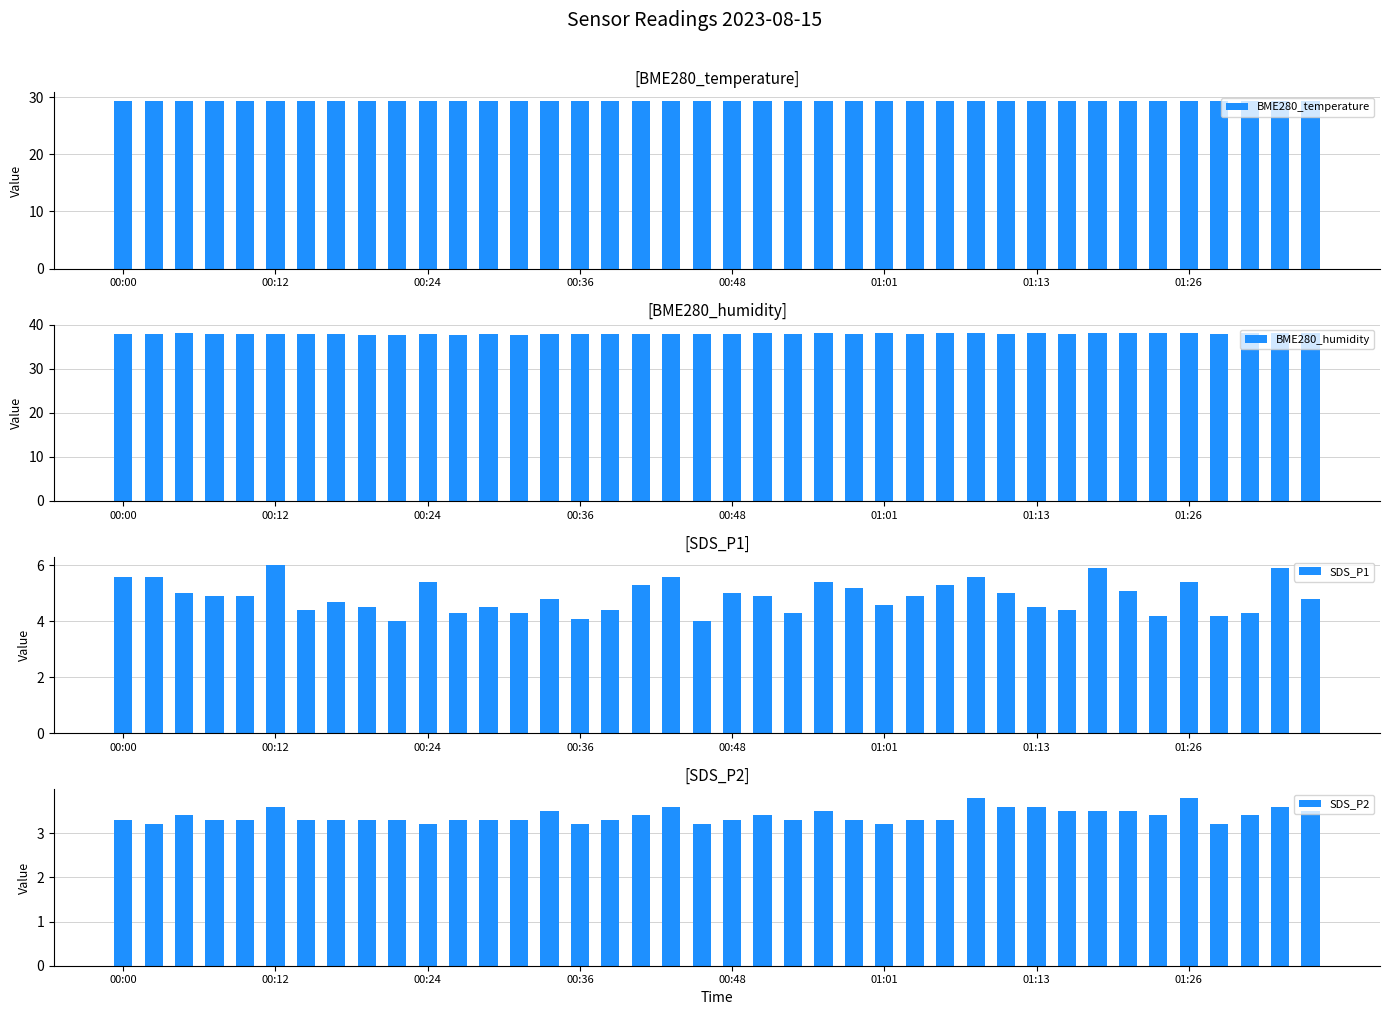

Is it true that BME280_temperature equals 29.4 at 00:36?

True